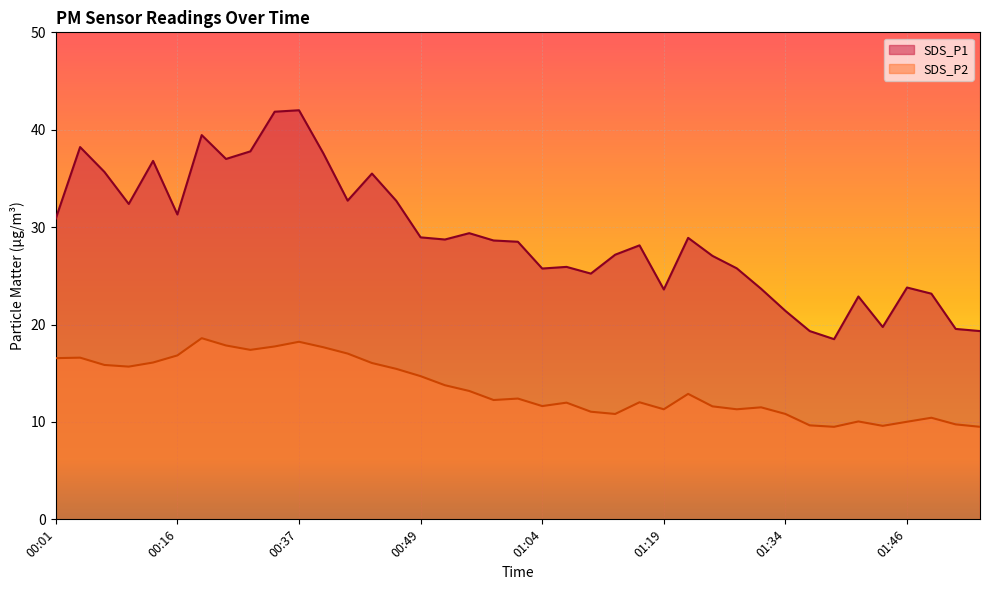

What is the label of the 5th point from the left?

00:11